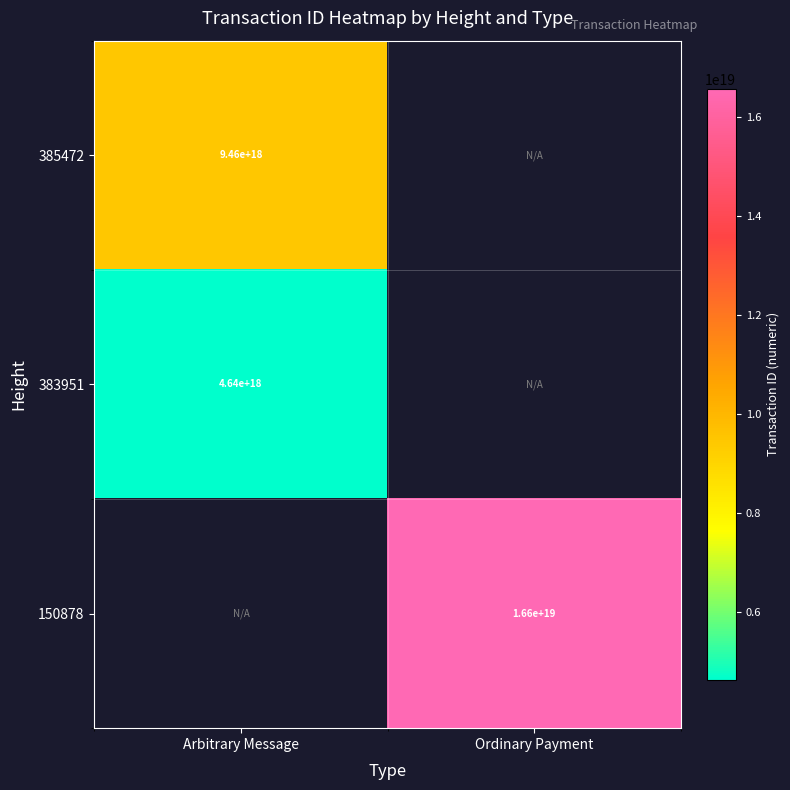

Count the number of data series in this chart.

3